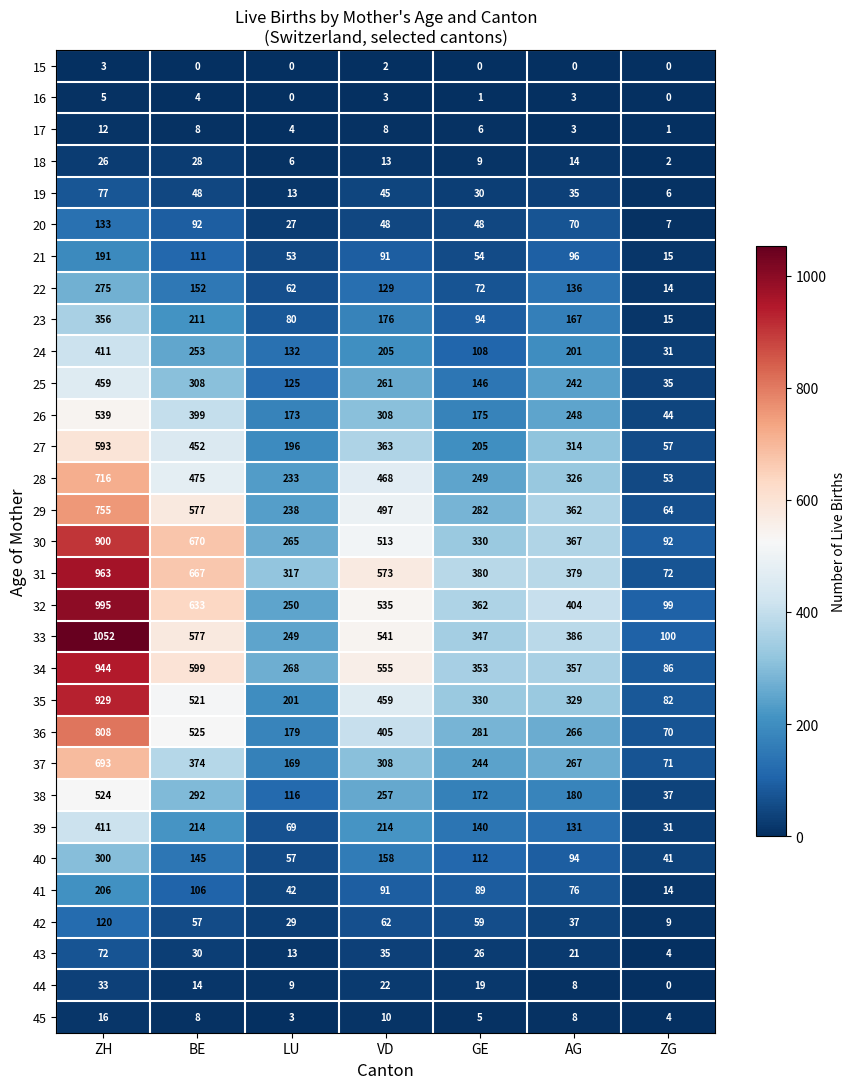

At which label does 24 reach its minimum?

ZG